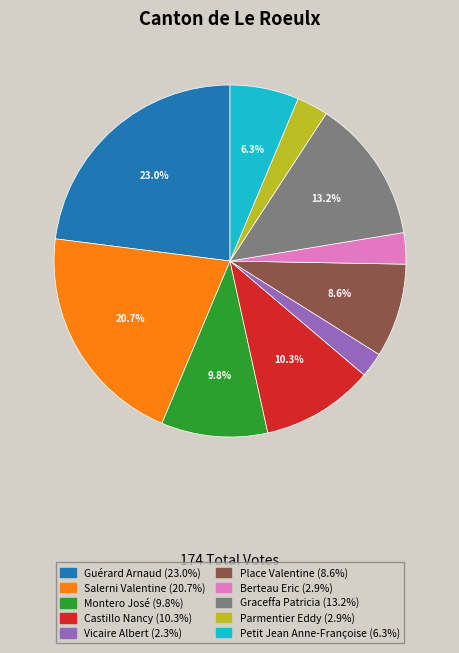

Is Vicaire Albert the majority of the pie?

No